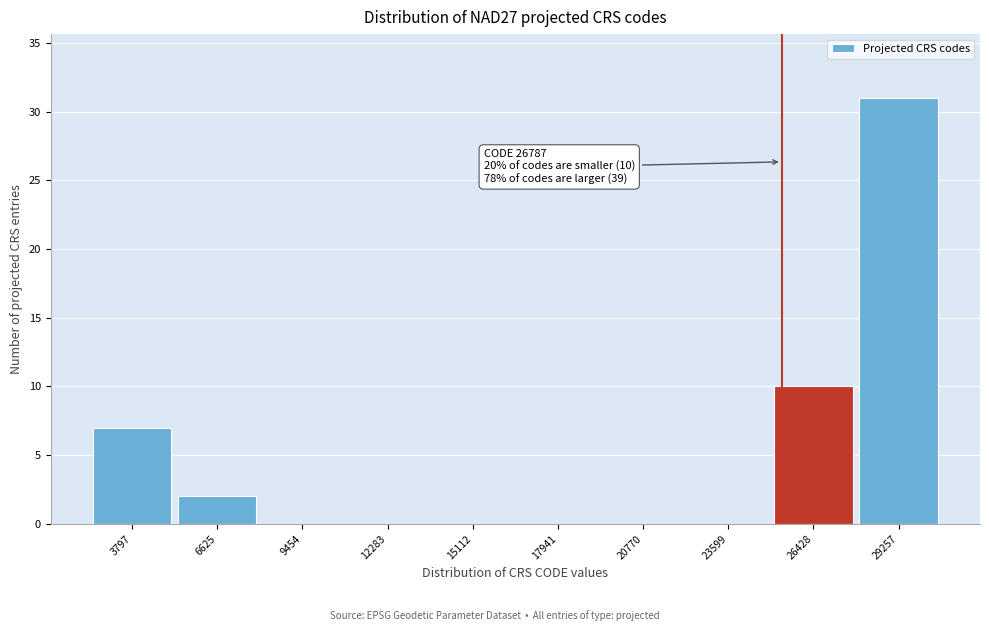

Reading left to right, extract all data points from this chart.

3797=7	6625=2	9454=0	12283=0	15112=0	17941=0	20770=0	23599=0	26428=10	29257=31